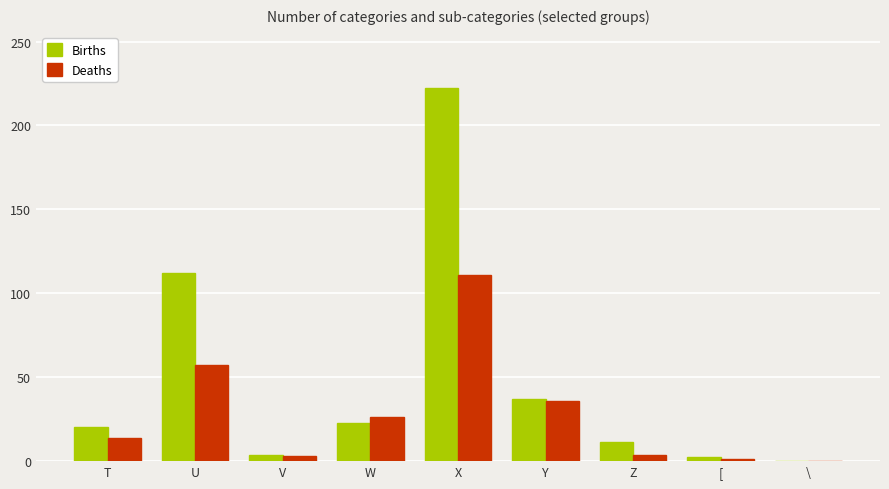

Does the chart contain stacked bars?

No